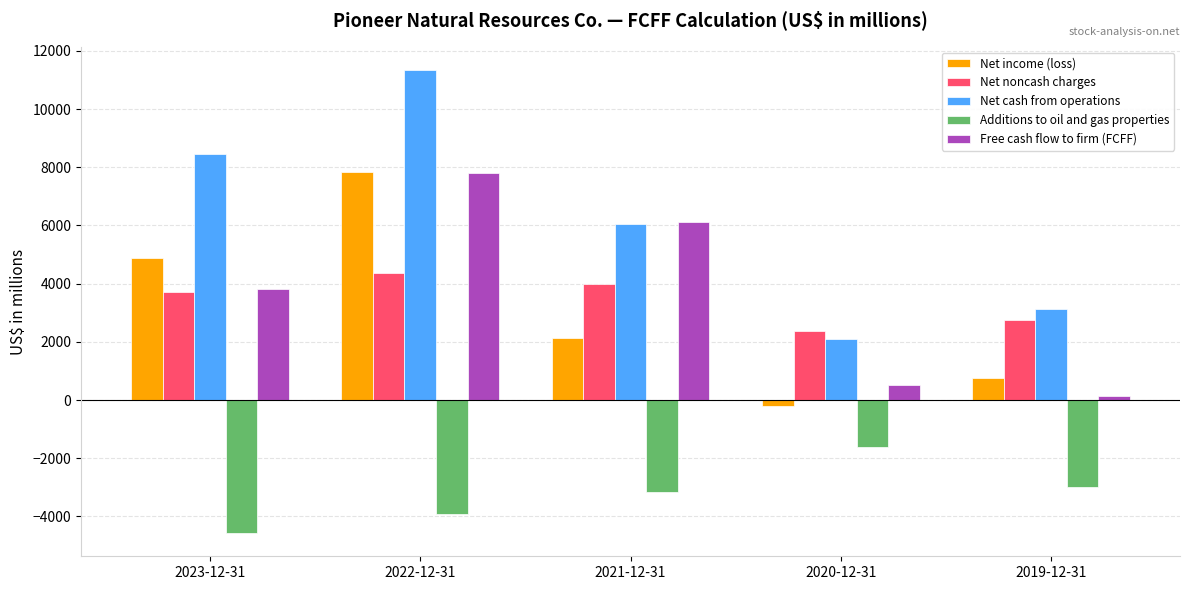

Reading right to left, extract all data points from this chart.

Net income (loss): 756	-200	2118	7845	4894
Net noncash charges: 2737	2387	3978	4356	3723
Net cash from operations: 3115	2083	6059	11348	8448
Additions to oil and gas properties: -2988	-1602	-3169	-3920	-4571
Free cash flow to firm (FCFF): 141	511	6122	7791	3834